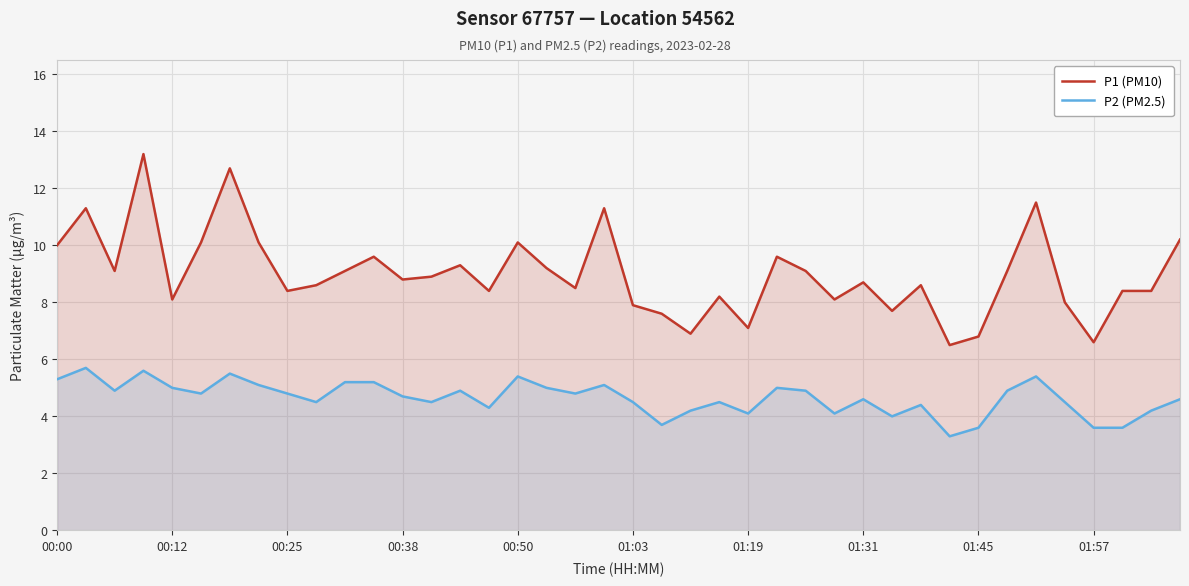

The value of P1 (PM10) at 33 is 12.5. True or false?

False